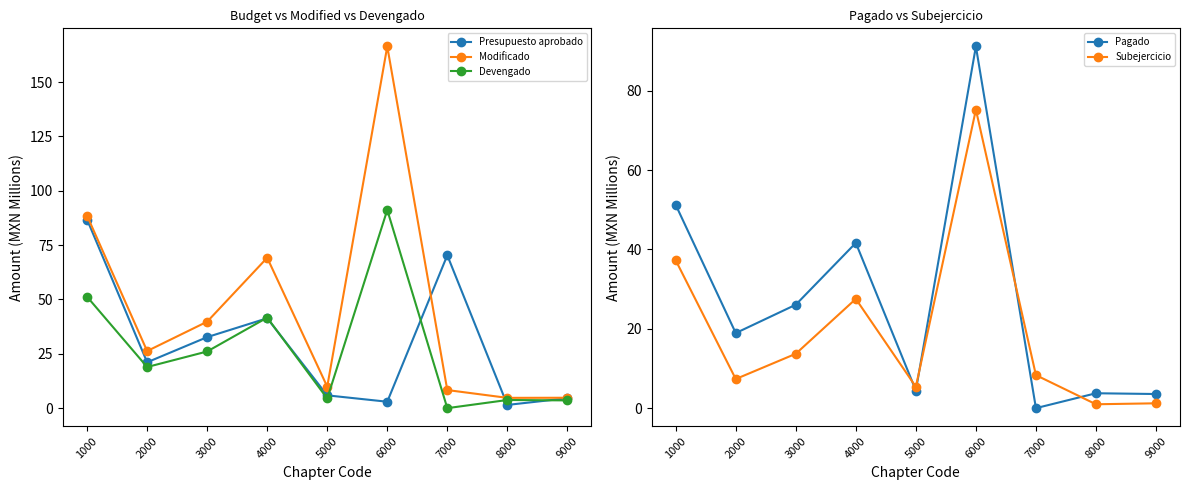

At which category does the chart reach its peak across all series?

6000